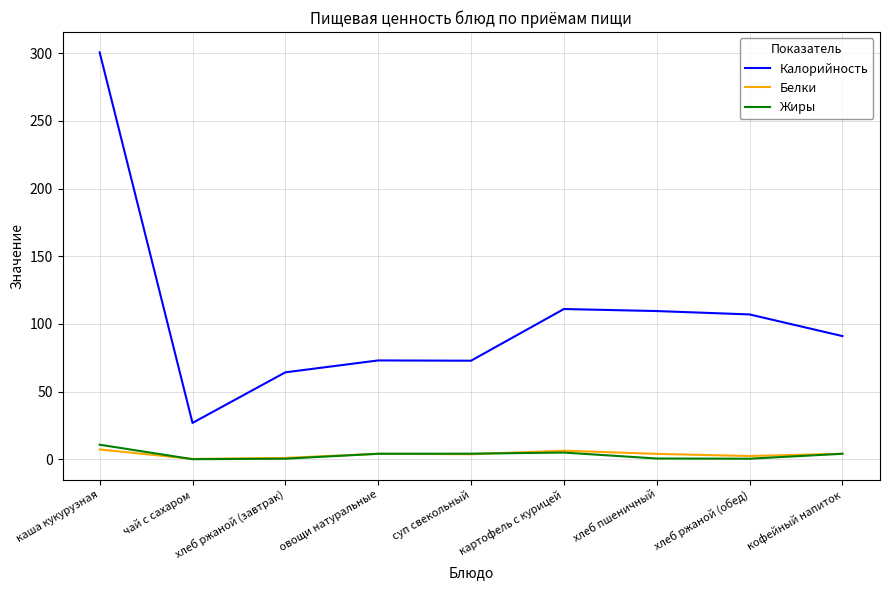

At which label does Белки first exceed 3?

каша кукурузная